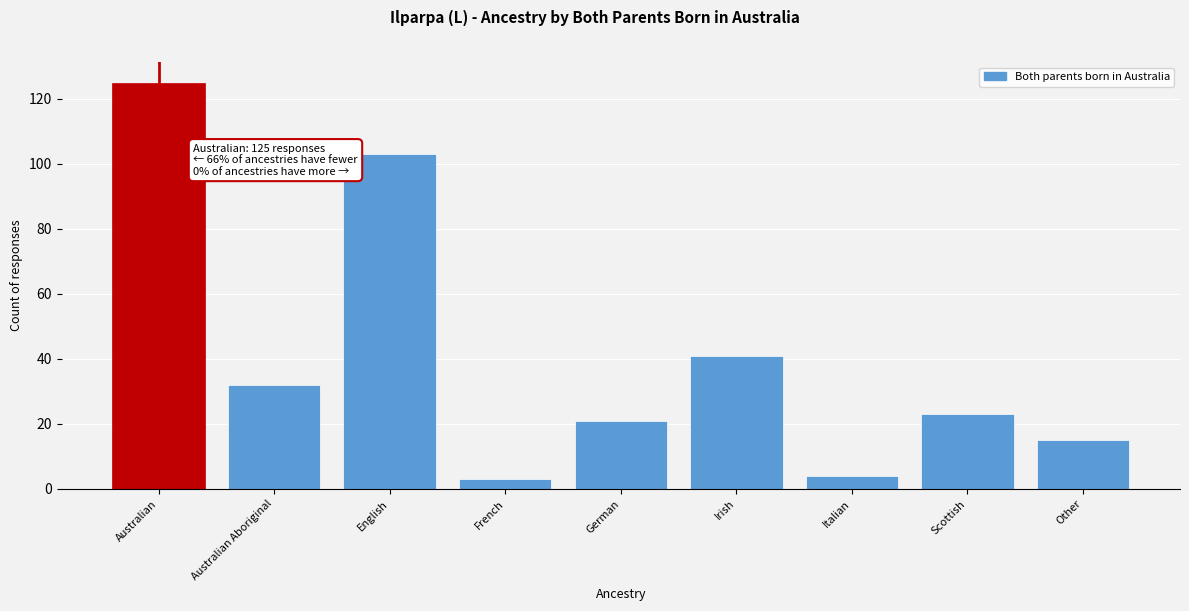

Reading left to right, what are all the values shown in this chart?

Australian=125	Australian Aboriginal=32	English=103	French=3	German=21	Irish=41	Italian=4	Scottish=23	Other=15